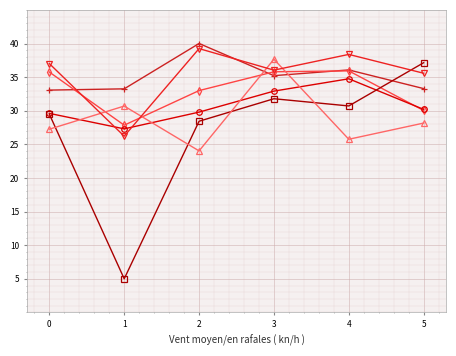

What is the minimum value shown in the chart?

5.0